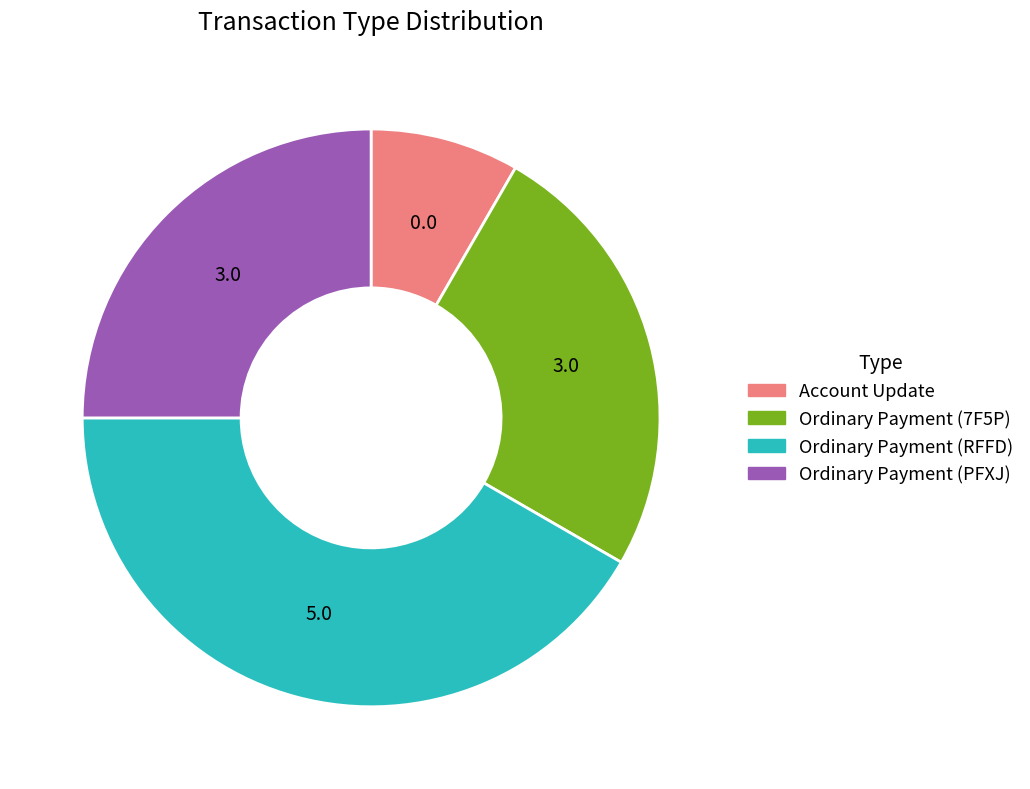

What is the largest slice in the pie chart?

Ordinary Payment (RFFD)